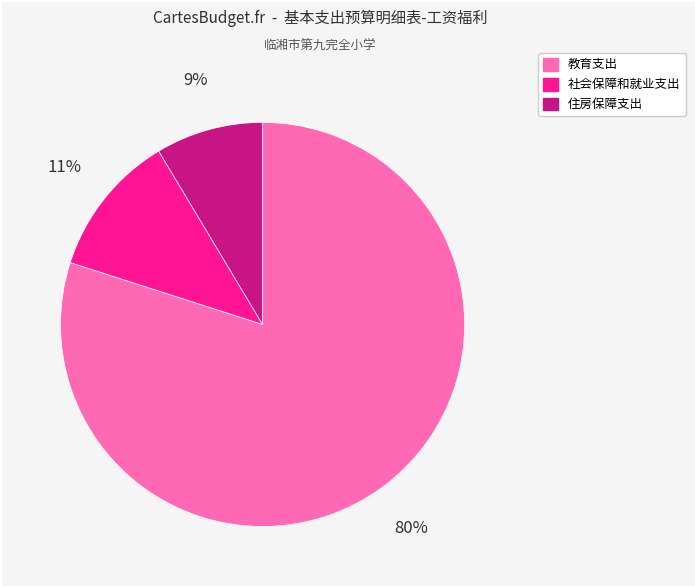

Does 住房保障支出 account for over 50% of the chart?

No